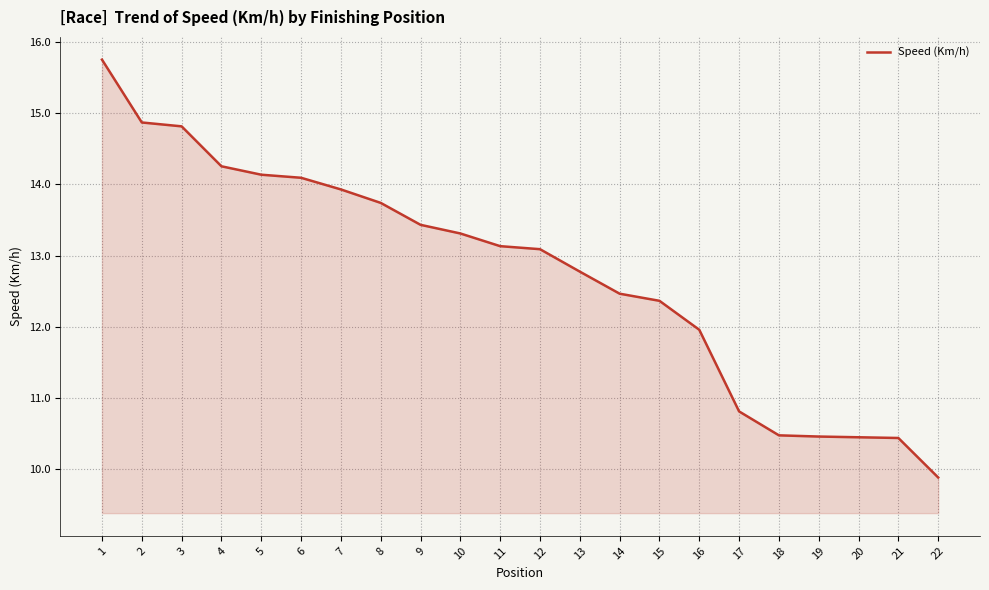

What is the average value?

12.8